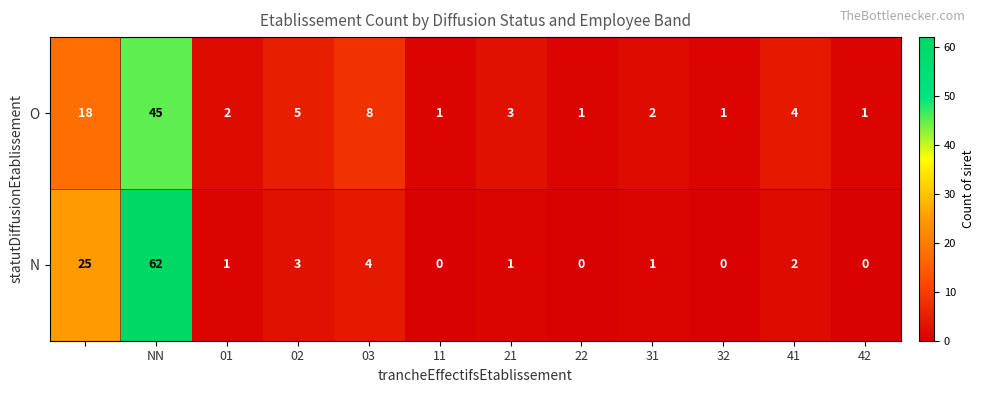

What is the greatest value displayed?

62